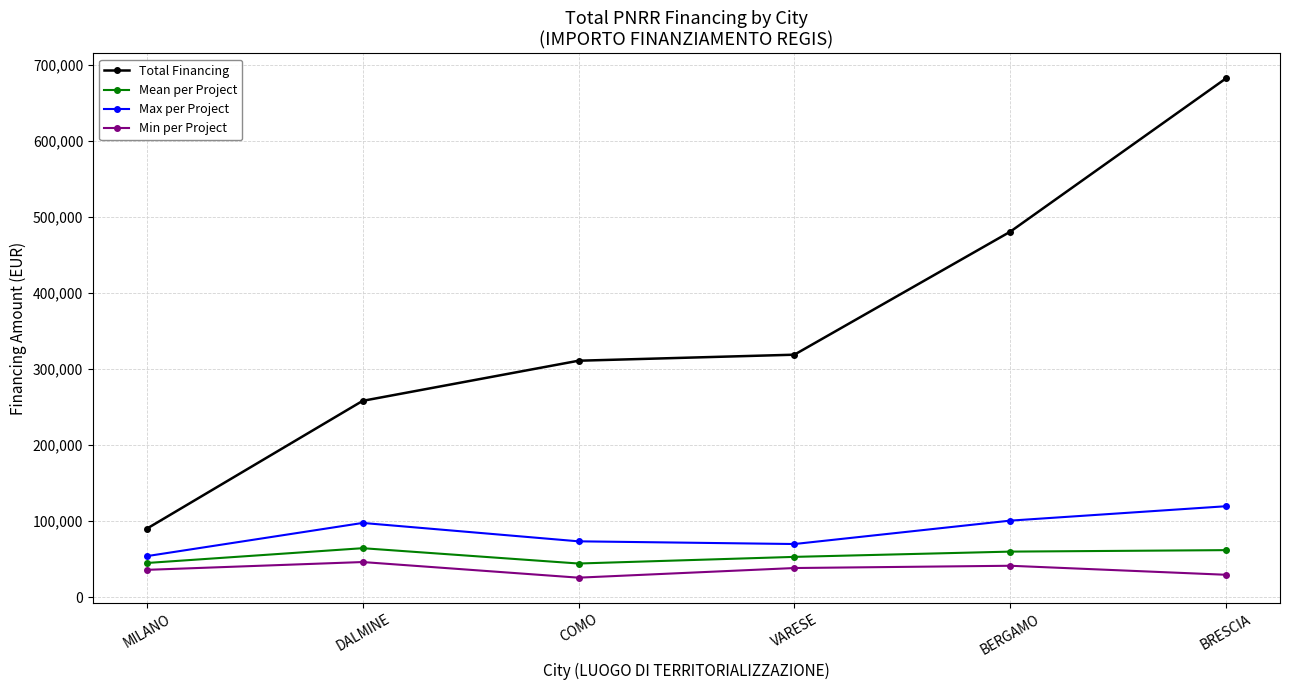

Which series has the largest range (max minus min)?

Total Financing